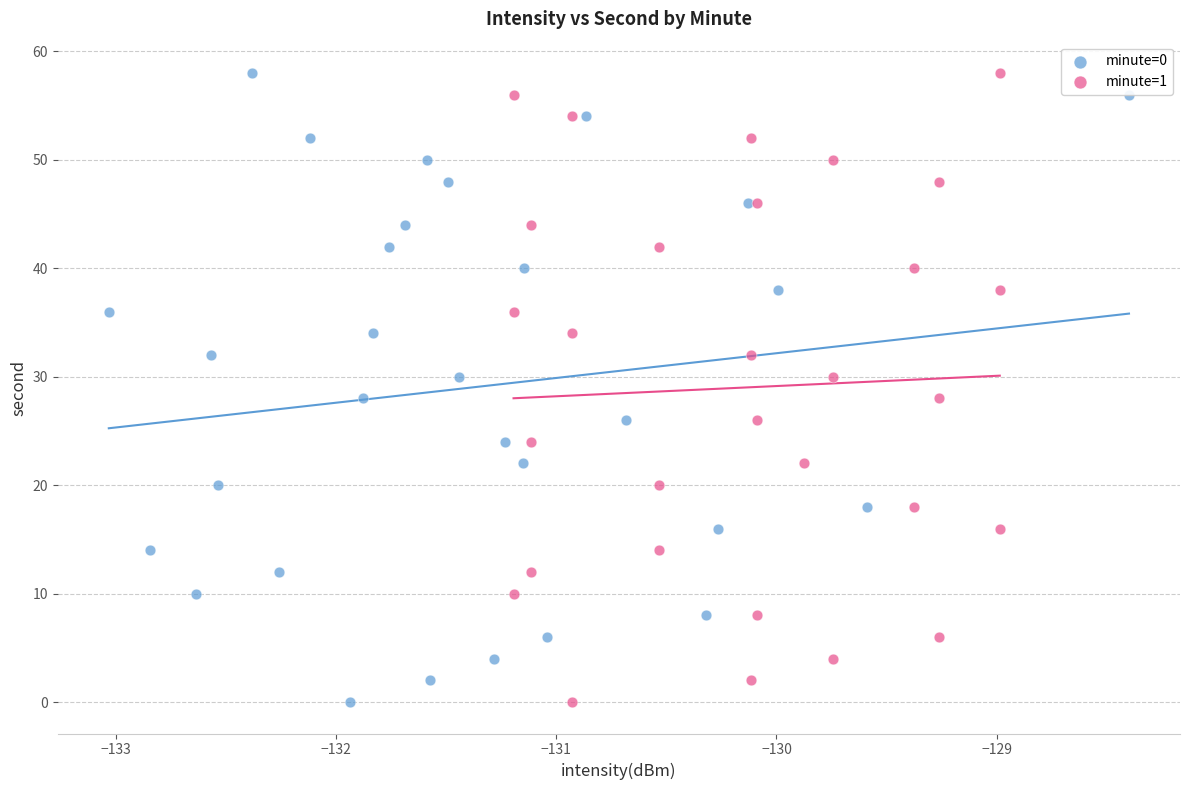

What are all the series names shown in the legend?

minute=0, minute=1